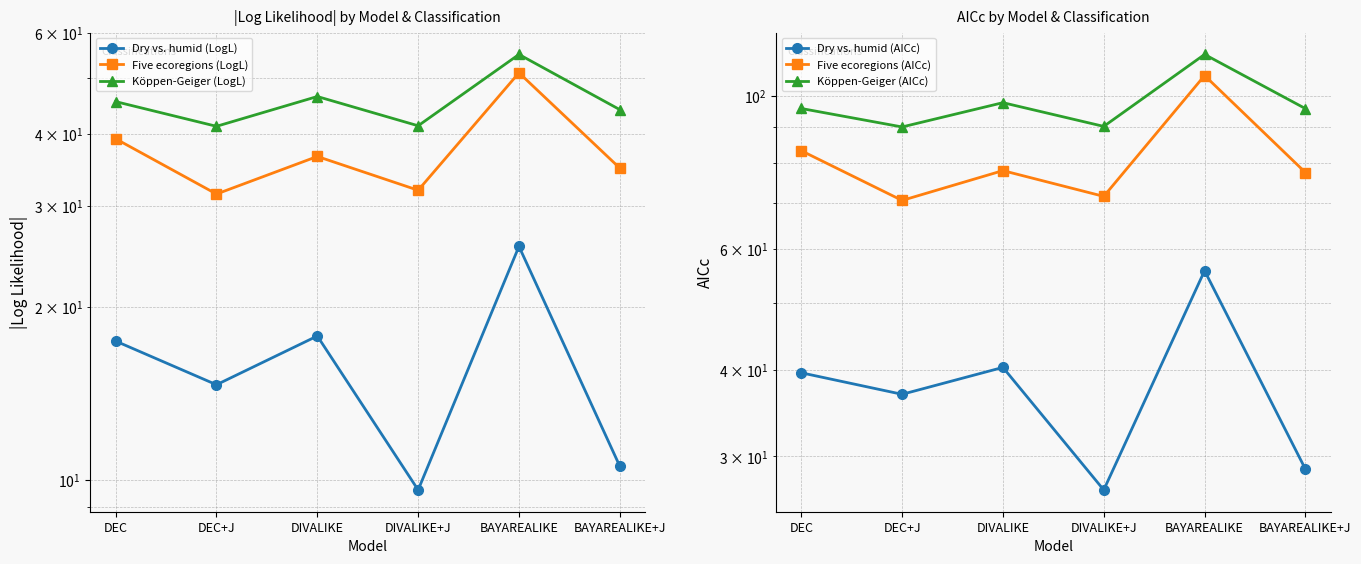

How many interior local valleys does the Five ecoregions (AICc) series have?

2